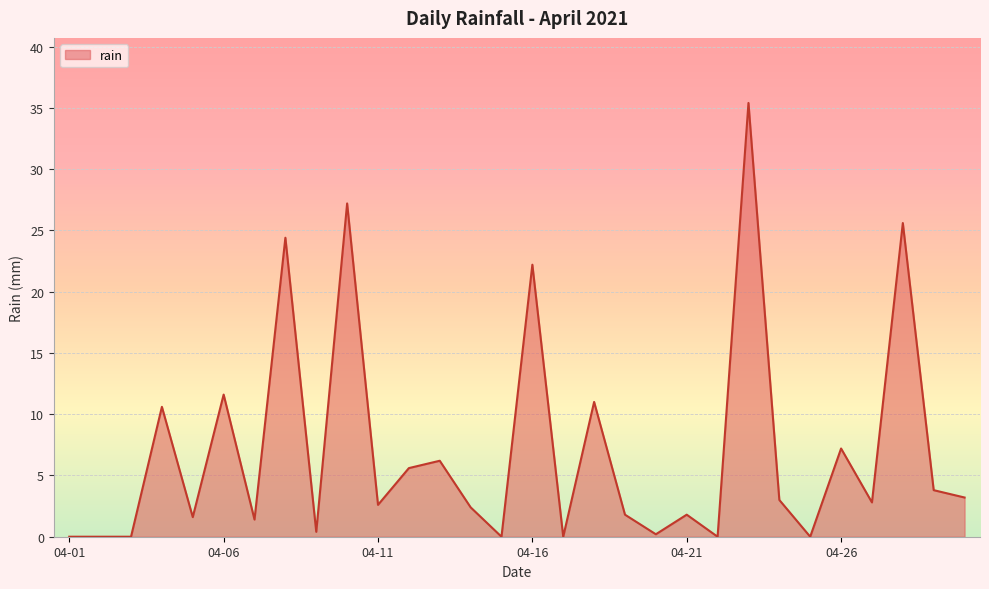

What is the maximum value shown in the chart?

35.4